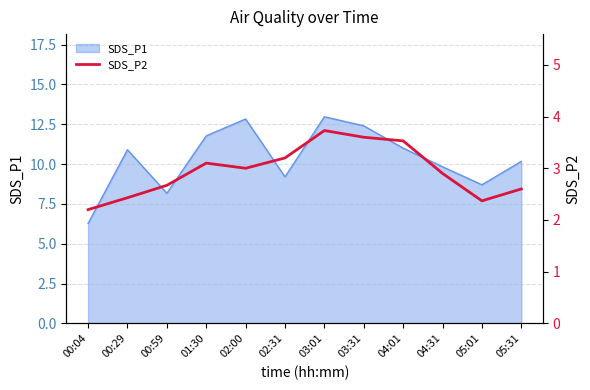

What position from the right is 02:00?

8